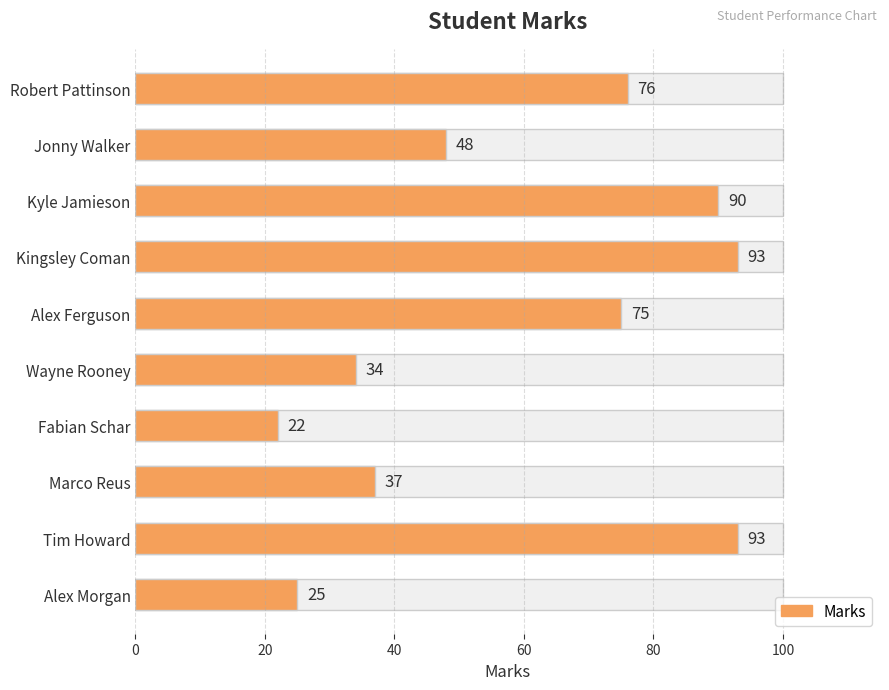

What is the change in value from Marco Reus to Alex Morgan?

-12